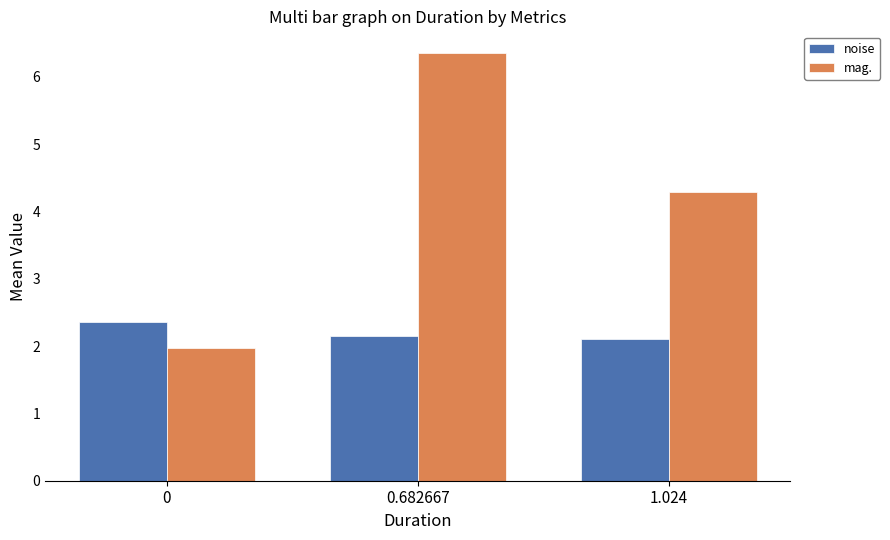

What is the difference between the noise values at 0 and 0.682667?

0.2